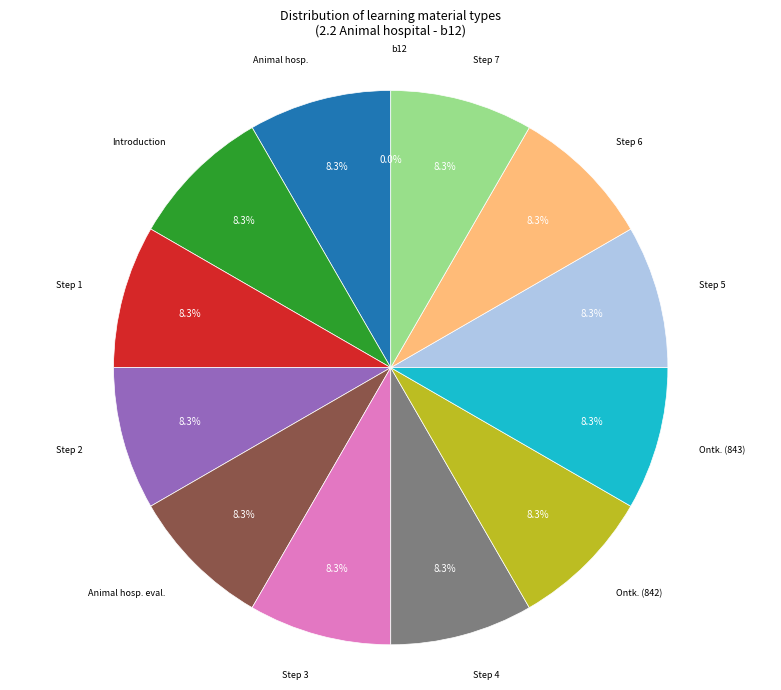

Does any single category account for the majority?

No